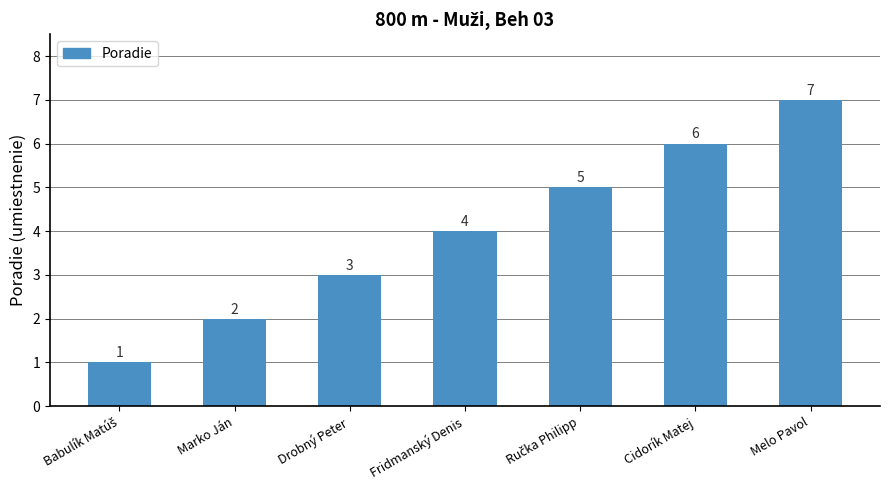

Which category has the highest value across all series?

Melo Pavol